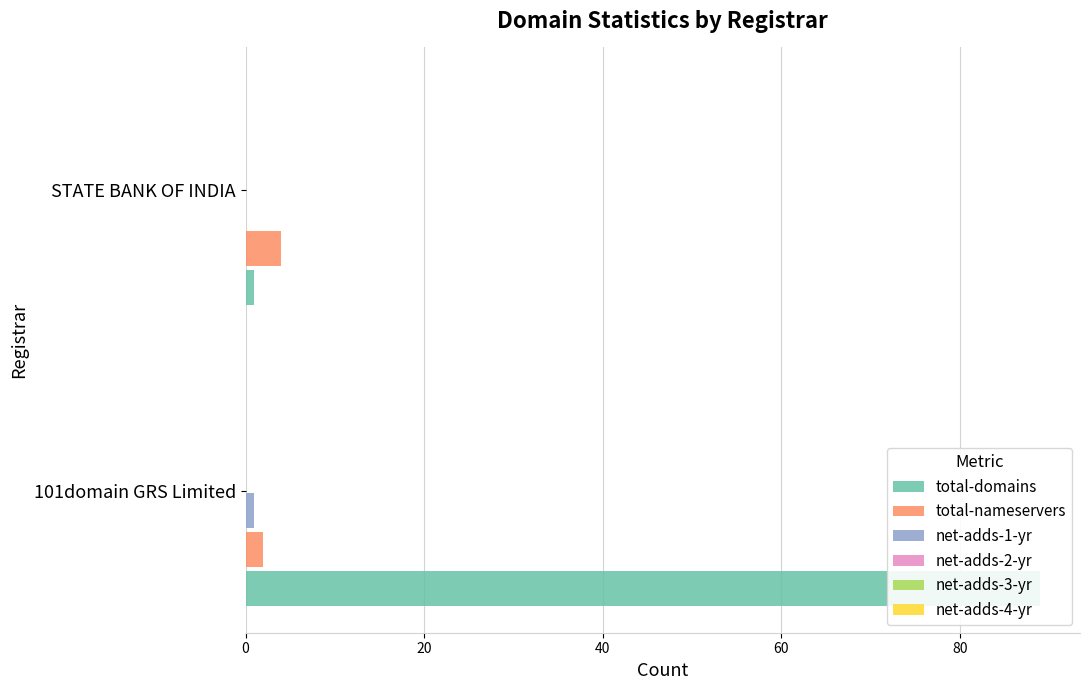

What is the average value of the net-adds-3-yr series?

0.1